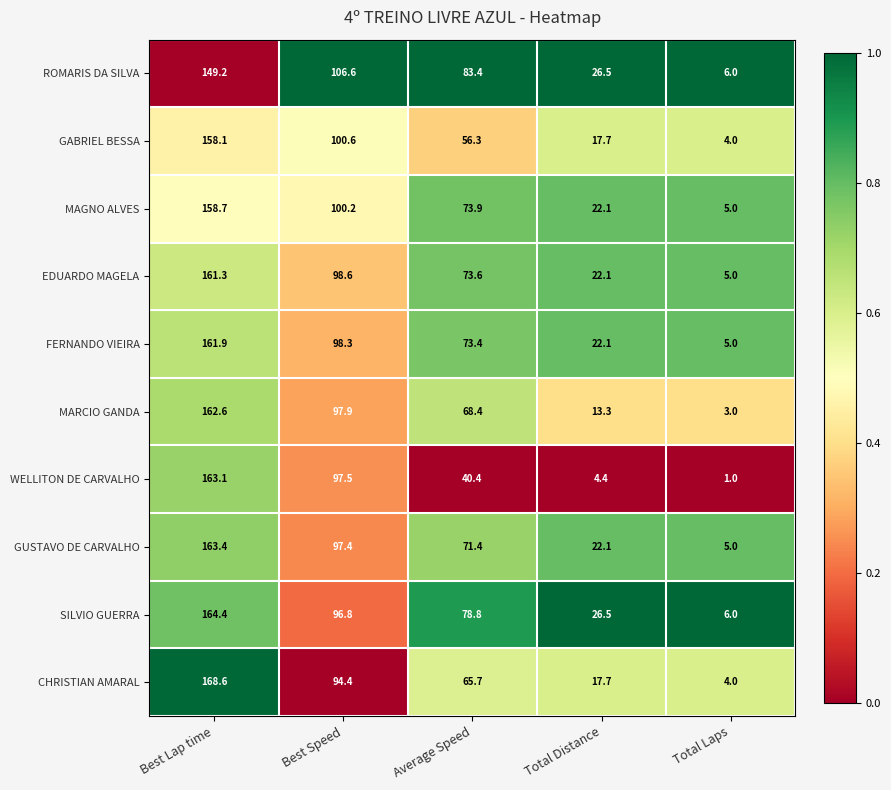

At which category does the chart reach its minimum across all series?

Total Laps